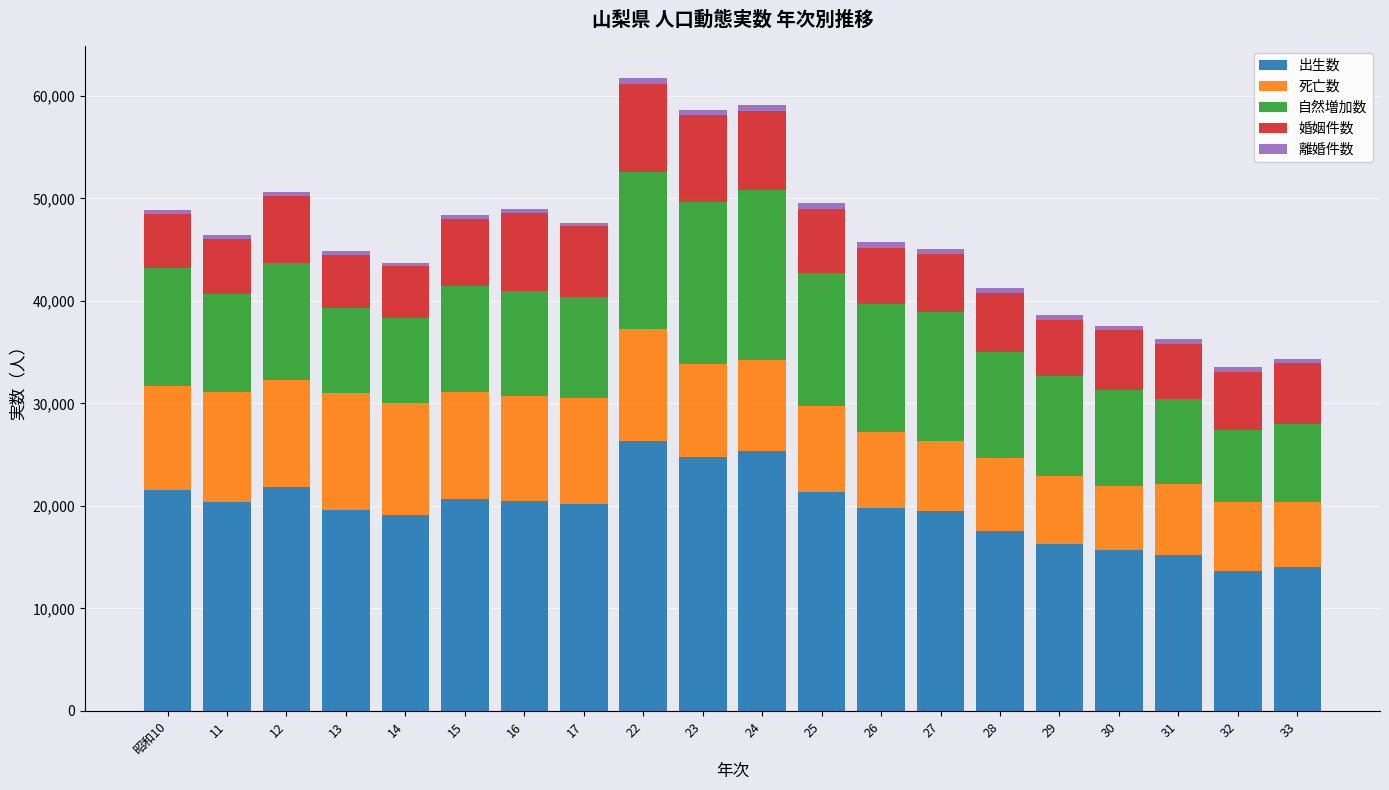

What is the sum of all 出生数 values?

393580